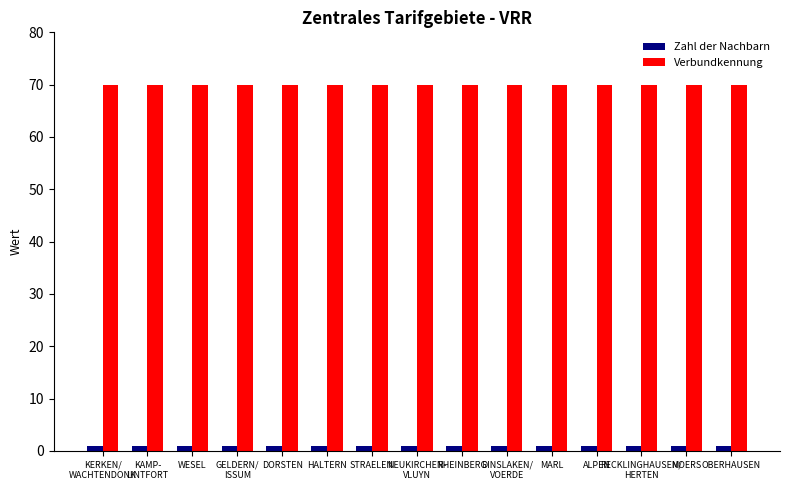

What is the maximum value shown in the chart?

70